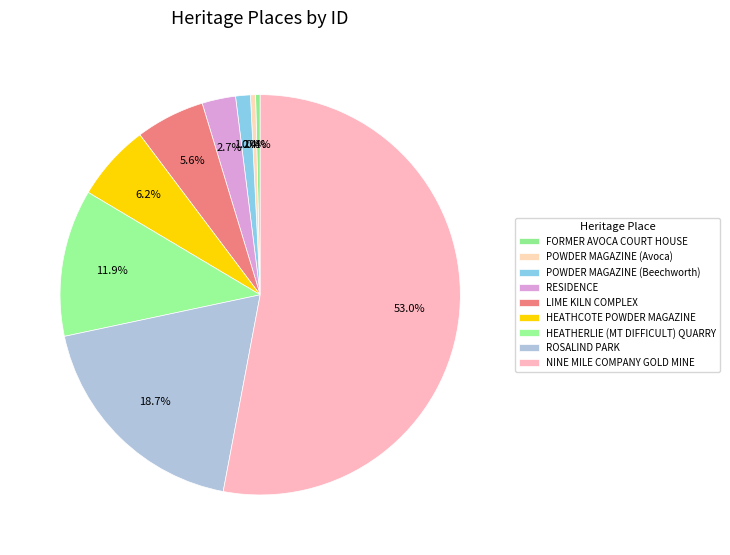

How many segments does this pie chart have?

9